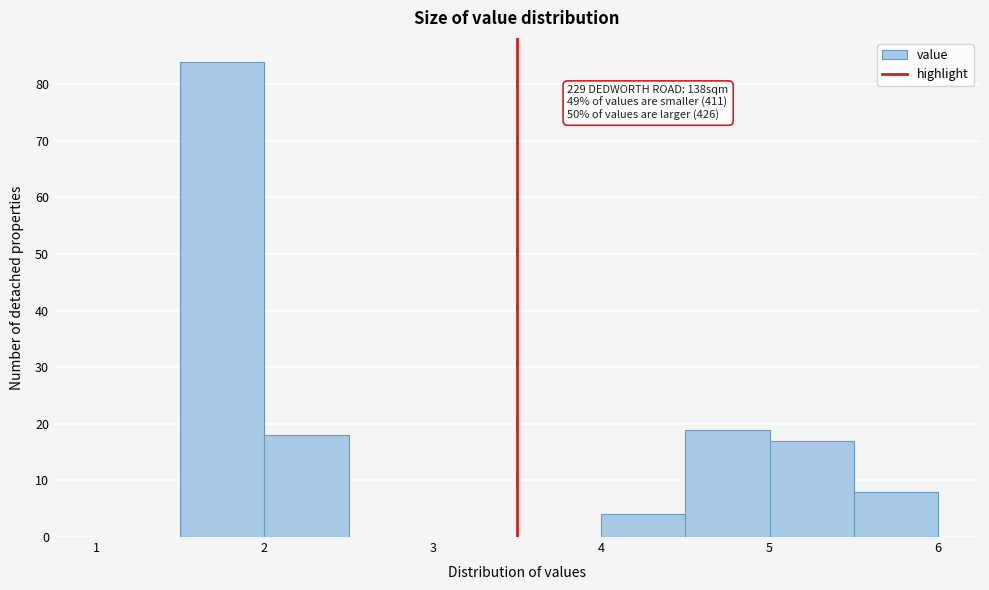

Which range on the x-axis has the tallest bar?

1.5 to 2.0